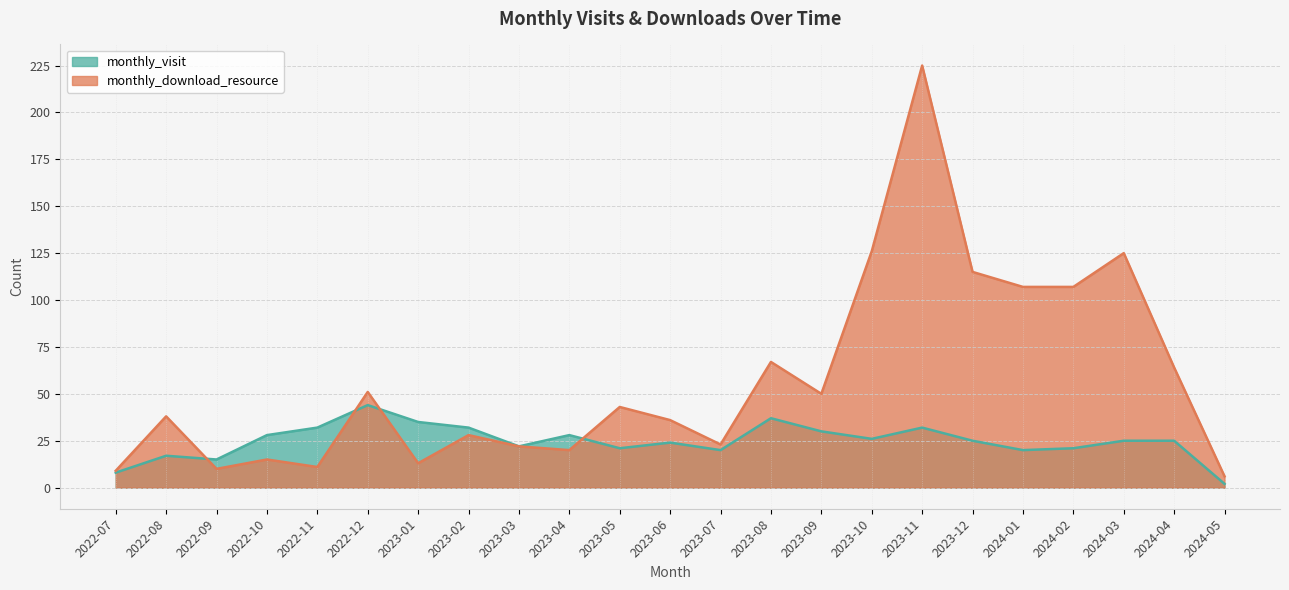

How many data points in monthly_download_resource are above 38?

11